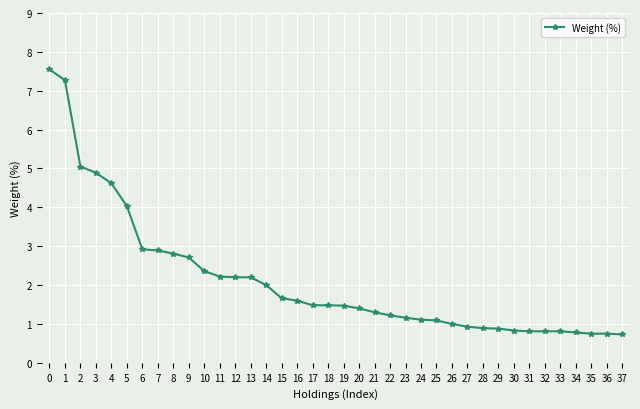

How many distinct data groups are displayed?

1